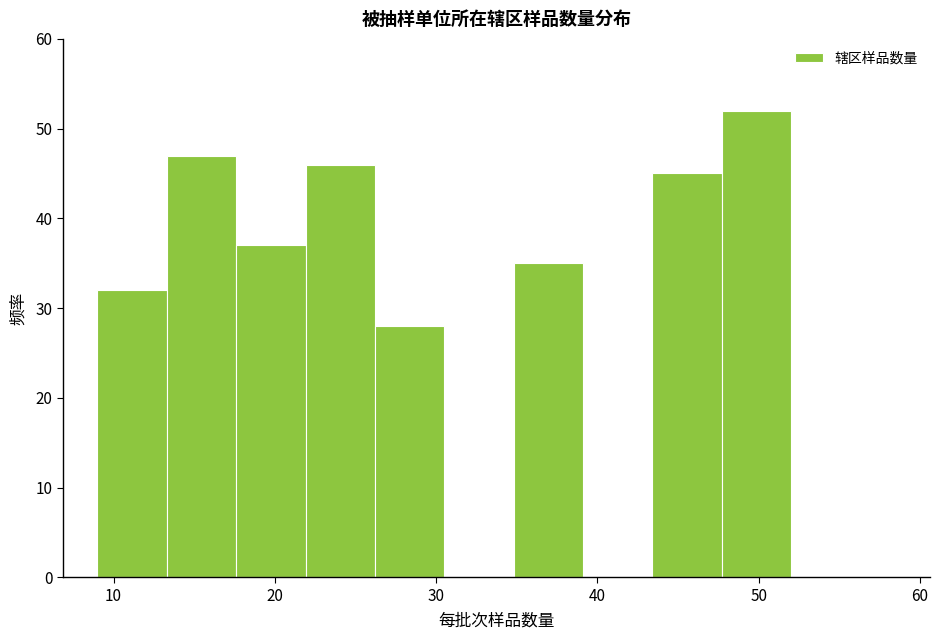

Over which range of the x-axis is the bar tallest?

47.7 to 52.0